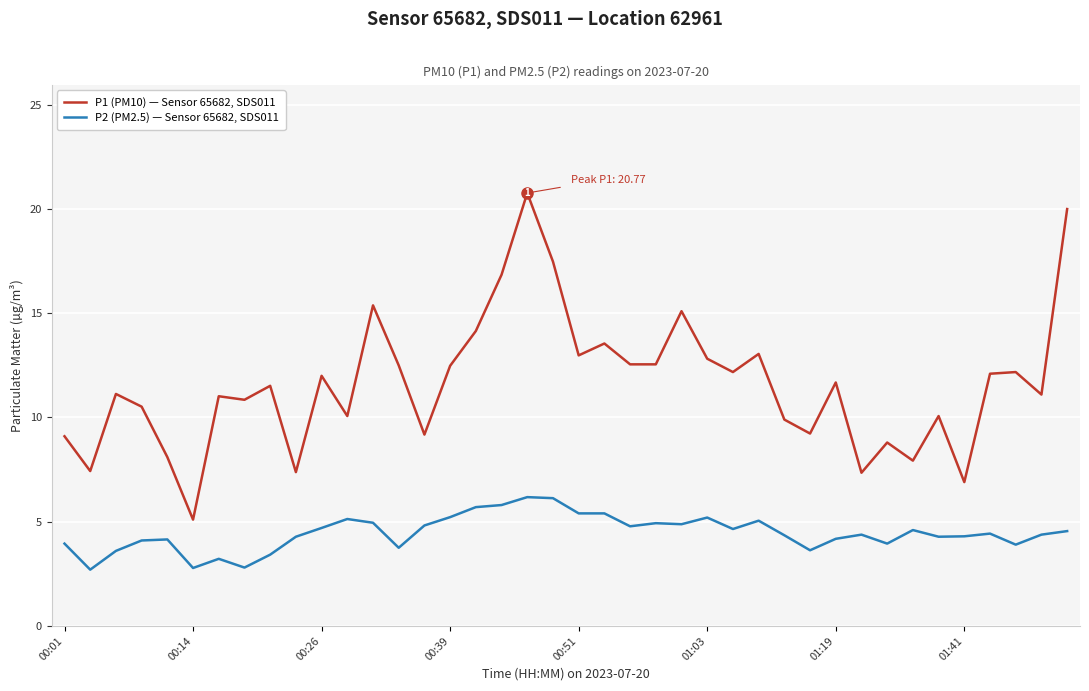

What is the difference between the maximum and minimum values in the P1 (PM10) — Sensor 65682, SDS011 series?

15.7